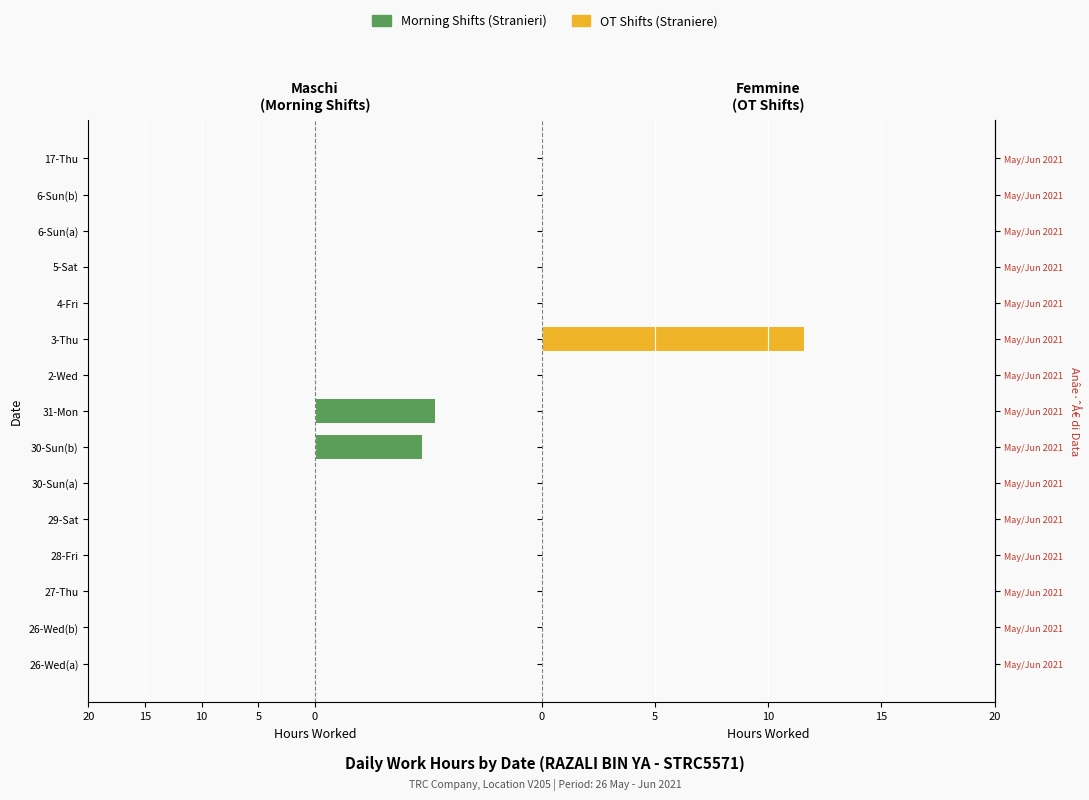

At how many categories does at least one series exceed 2?

1